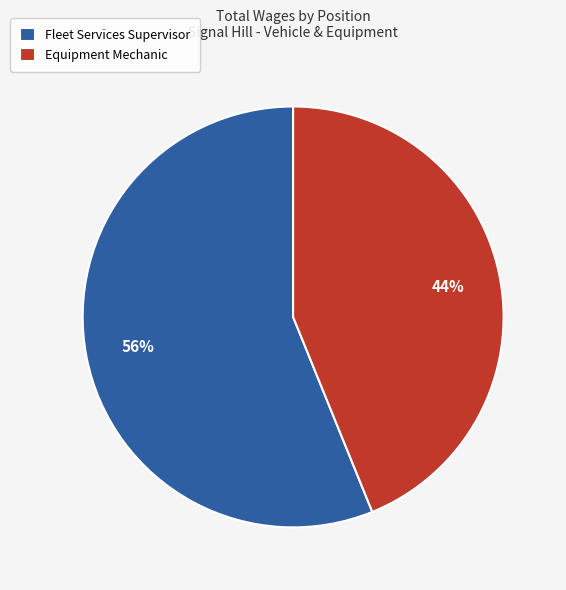

True or false: Equipment Mechanic accounts for 44% of the total.

True